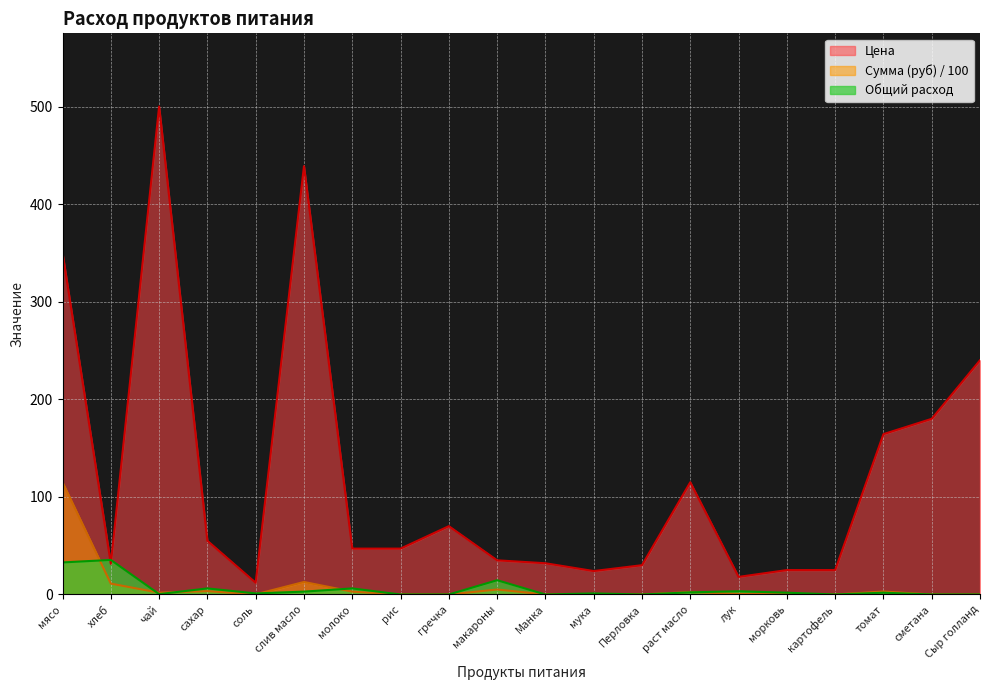

Is it true that Общий расход equals 9.6 at хлеб?

False